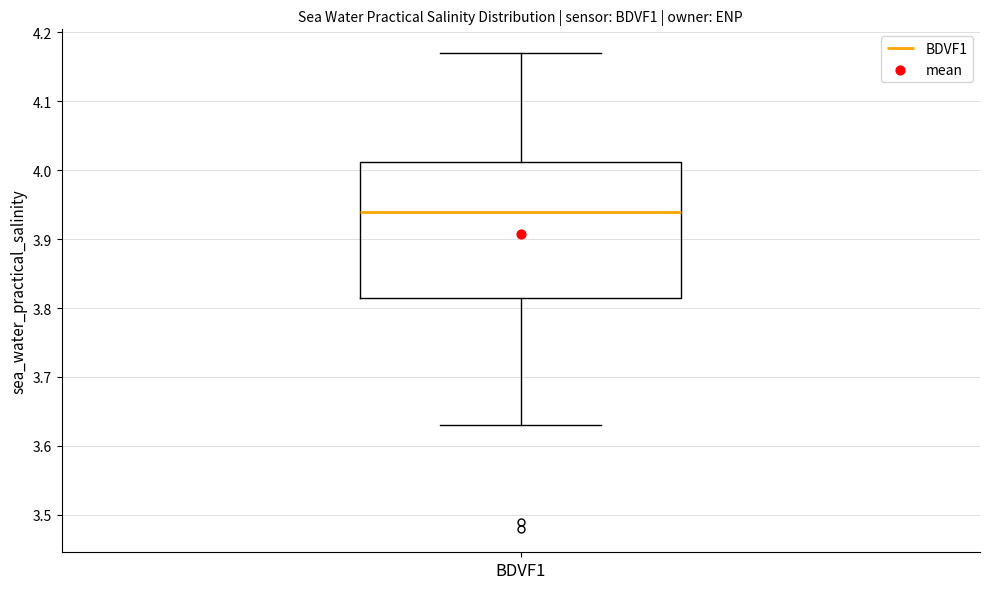

Where is the lower edge of the box for BDVF1 on the y-axis? The values are not printed on the chart, so give them approximately, as read against the axis.

3.82